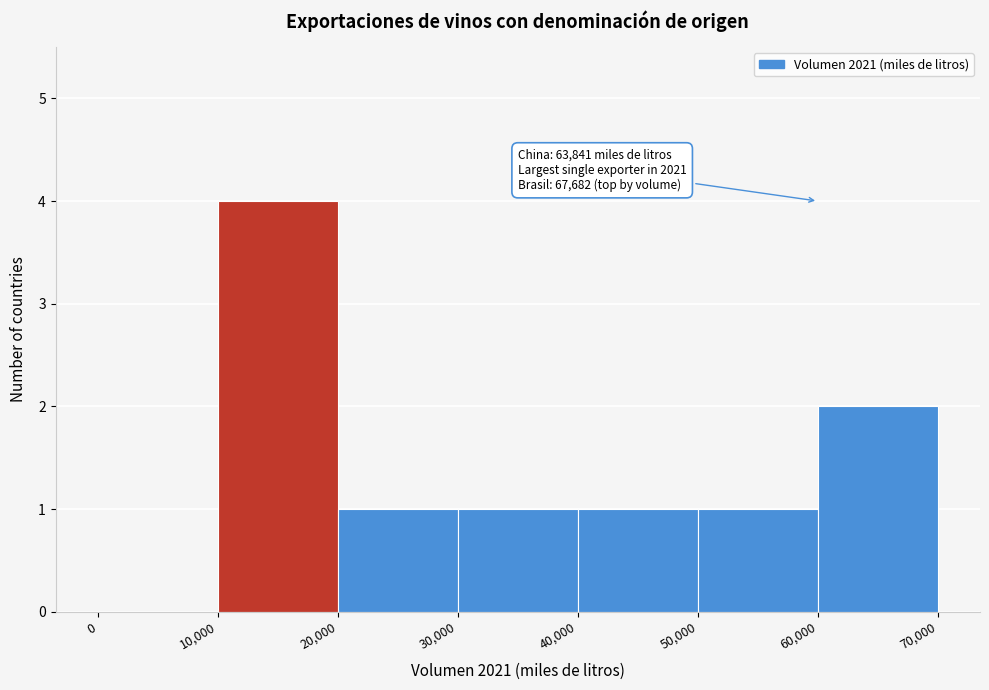

Over which range of the x-axis is the bar tallest?

10,000 to 20,000